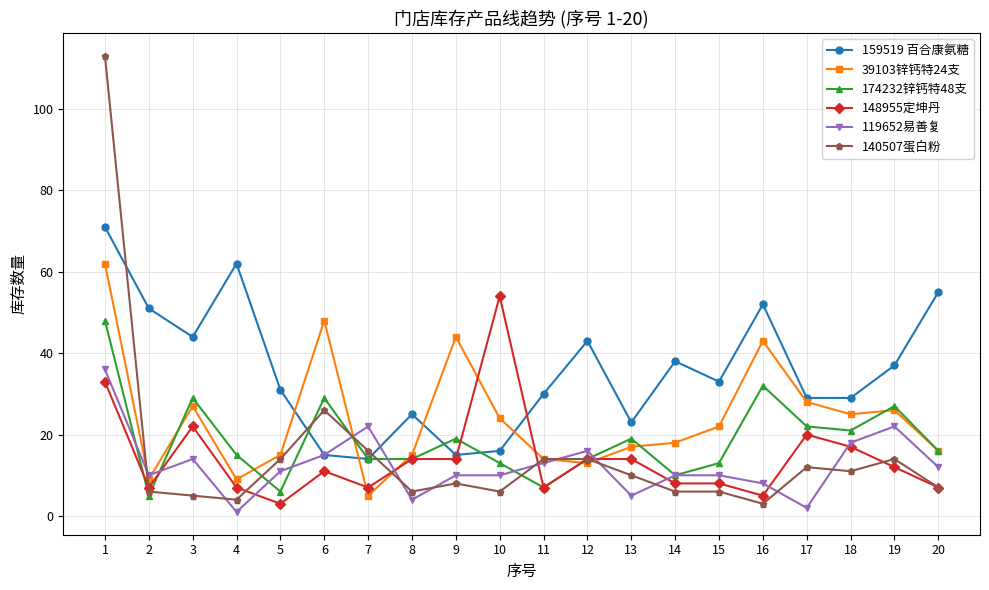

Reading left to right, extract all data points from this chart.

159519 百合康氨糖: 1=71	2=51	3=44	4=62	5=31	6=15	7=14	8=25	9=15	10=16	11=30	12=43	13=23	14=38	15=33	16=52	17=29	18=29	19=37	20=55
39103锌钙特24支: 1=62	2=9	3=27	4=9	5=15	6=48	7=5	8=15	9=44	10=24	11=14	12=13	13=17	14=18	15=22	16=43	17=28	18=25	19=26	20=16
174232锌钙特48支: 1=48	2=5	3=29	4=15	5=6	6=29	7=14	8=14	9=19	10=13	11=7	12=14	13=19	14=10	15=13	16=32	17=22	18=21	19=27	20=16
148955定坤丹: 1=33	2=7	3=22	4=7	5=3	6=11	7=7	8=14	9=14	10=54	11=7	12=14	13=14	14=8	15=8	16=5	17=20	18=17	19=12	20=7
119652易善复: 1=36	2=10	3=14	4=1	5=11	6=15	7=22	8=4	9=10	10=10	11=13	12=16	13=5	14=10	15=10	16=8	17=2	18=18	19=22	20=12
140507蛋白粉: 1=113	2=6	3=5	4=4	5=14	6=26	7=16	8=6	9=8	10=6	11=14	12=14	13=10	14=6	15=6	16=3	17=12	18=11	19=14	20=7